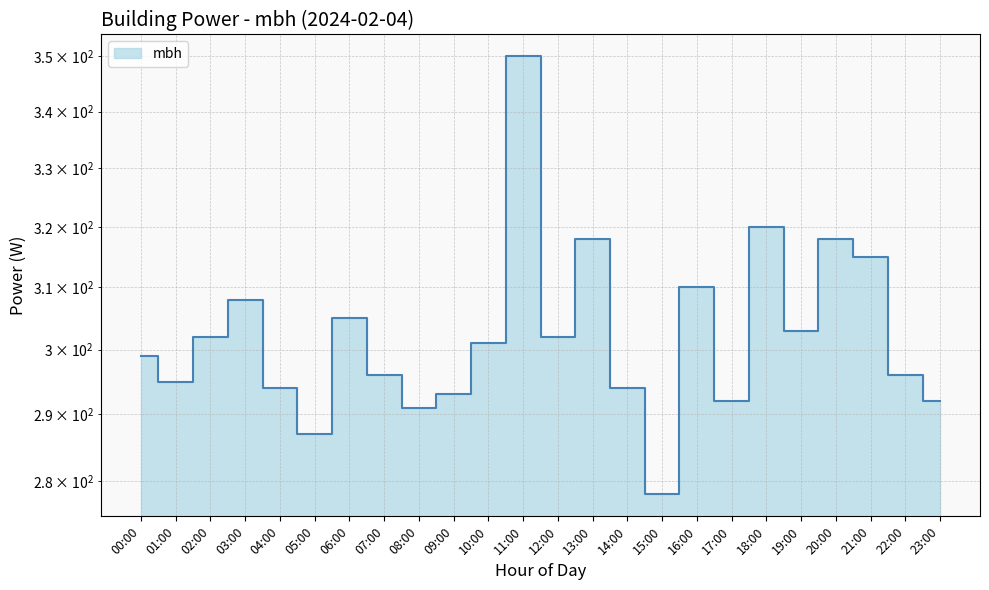

How many values are below 301?

12